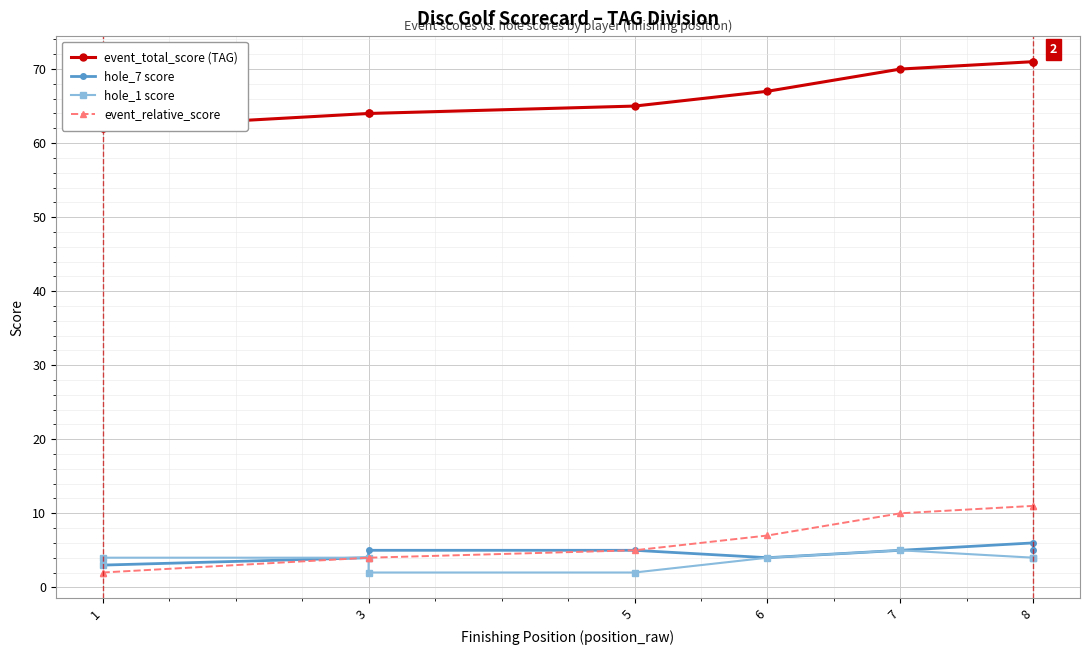

How many lines are shown in the chart?

4